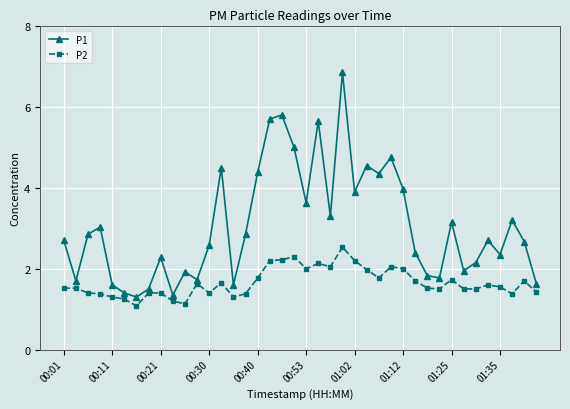

Which series has the largest range (max minus min)?

P1